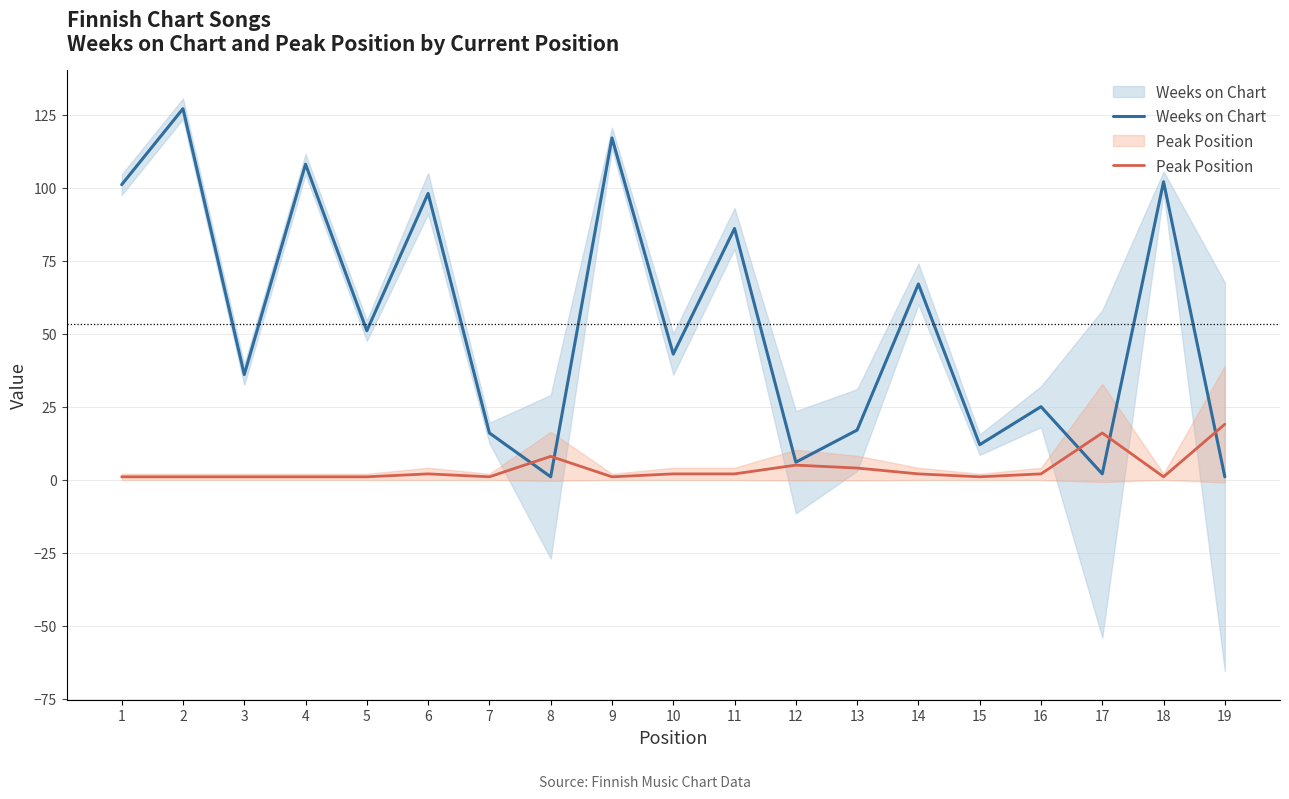

How many times do Weeks on Chart and Peak Position cross each other?

5